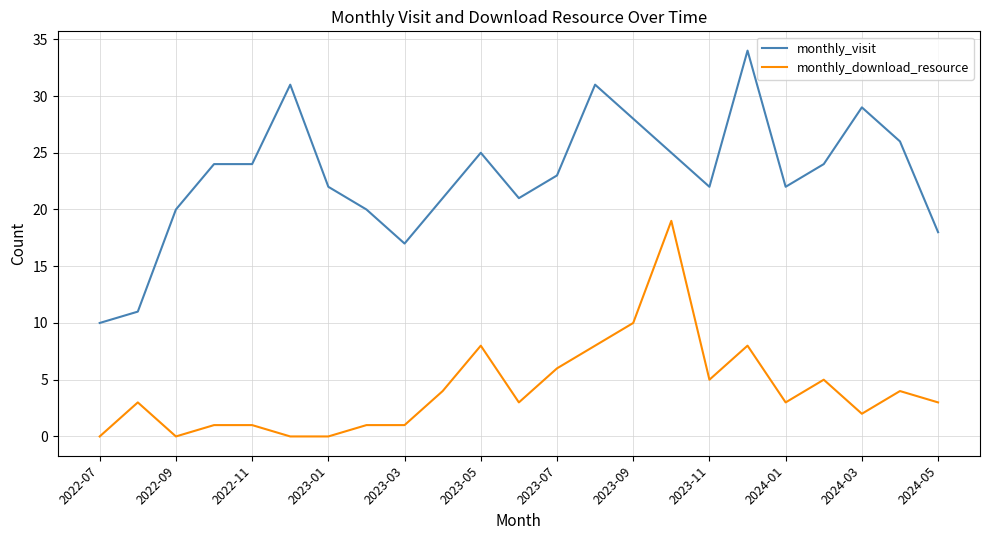

Which series has the largest range (max minus min)?

monthly_visit